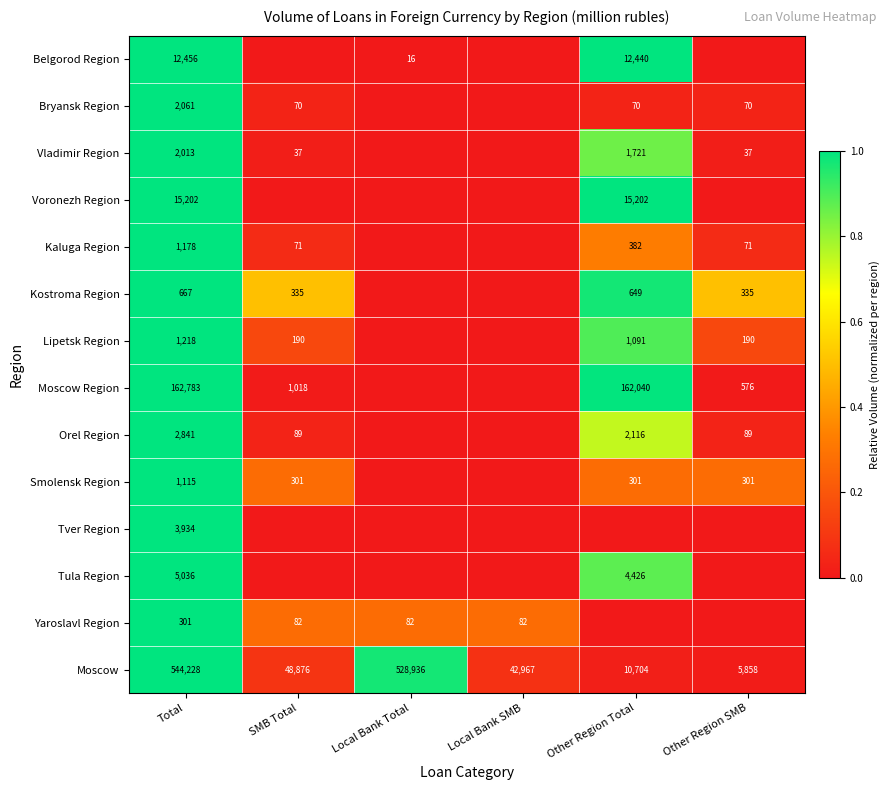

What value does the Moscow series have at Total?

544228